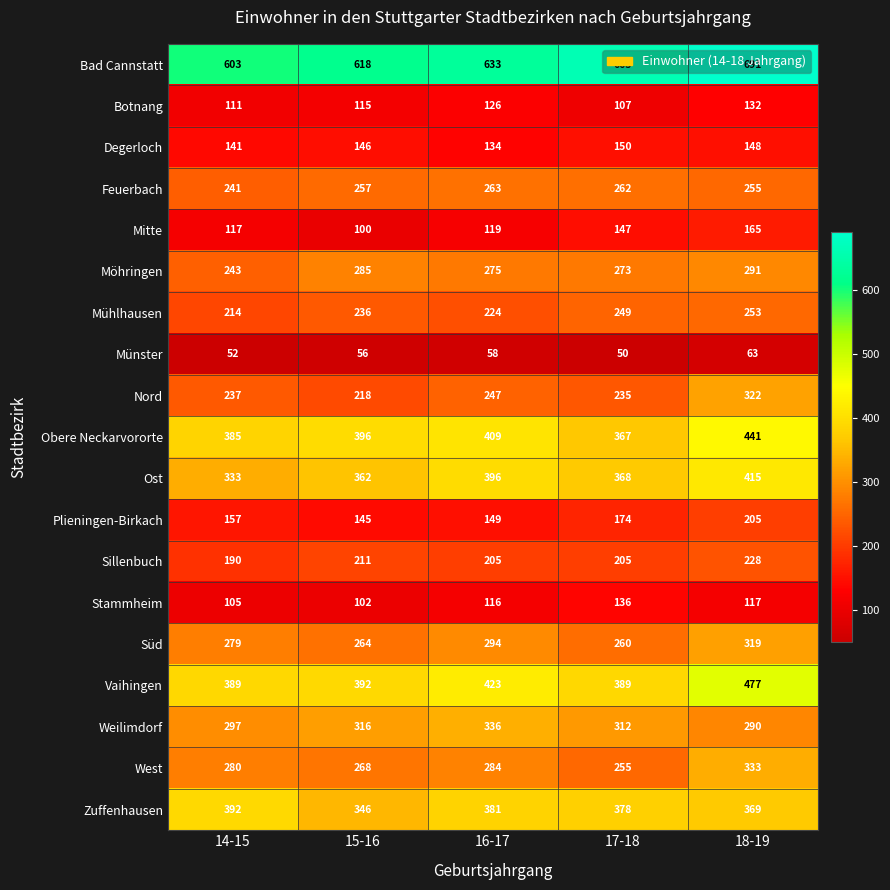

The value of Stammheim at 17-18 is 191. True or false?

False